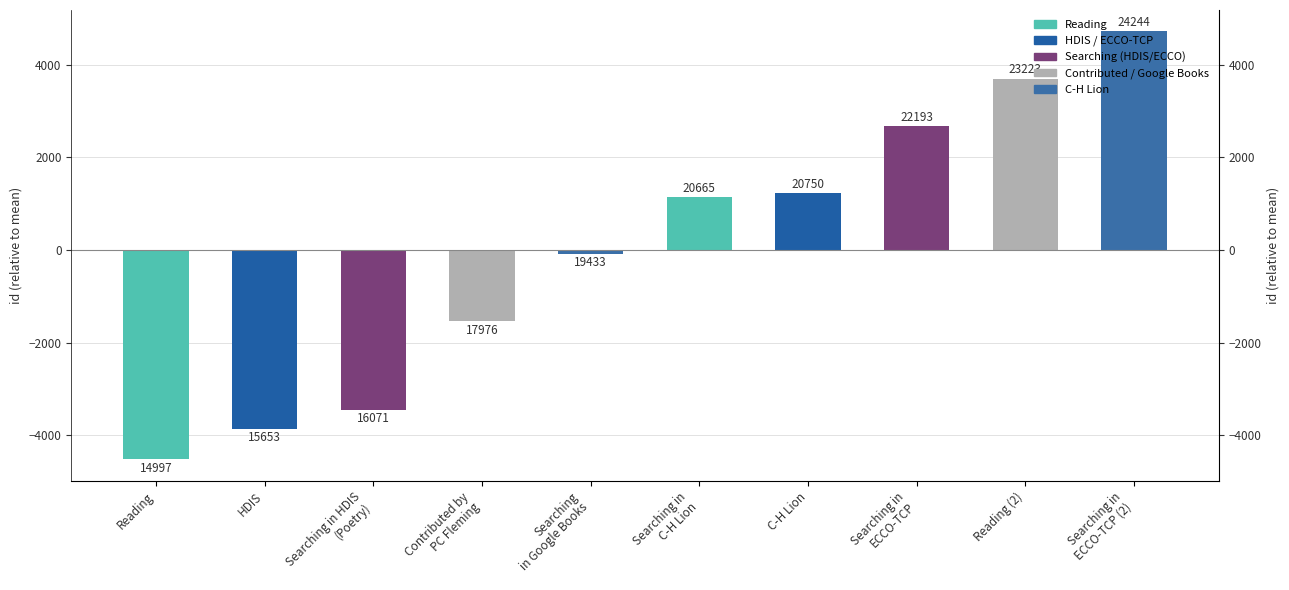

What is the value of the 7th bar from the left?

1229.5